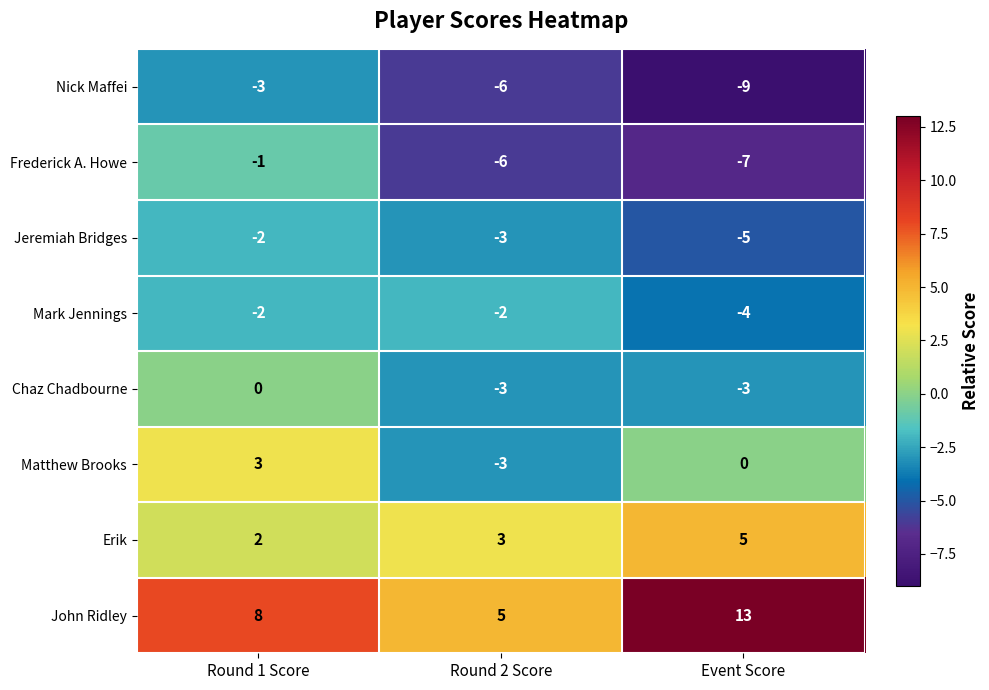

Which category has the lowest value in the Mark Jennings series?

Event Score